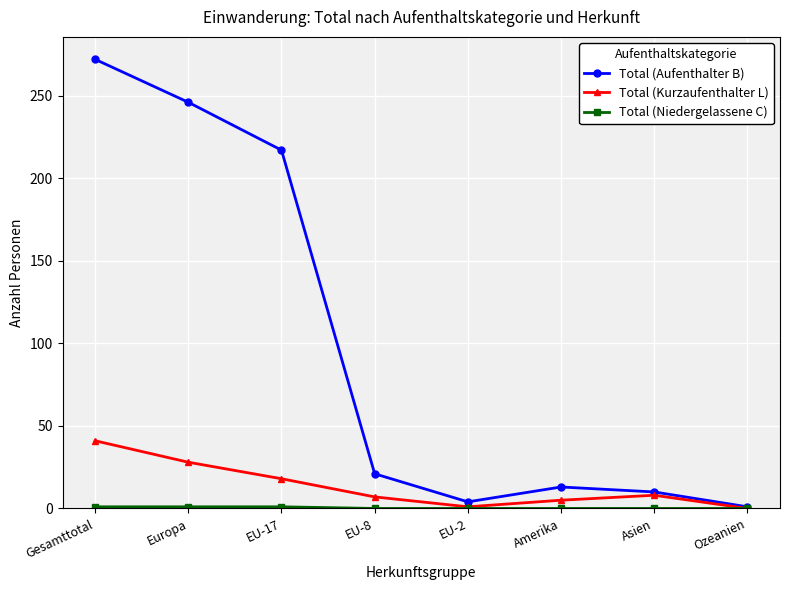

What is the highest value of the Total (Kurzaufenthalter L) series?

41